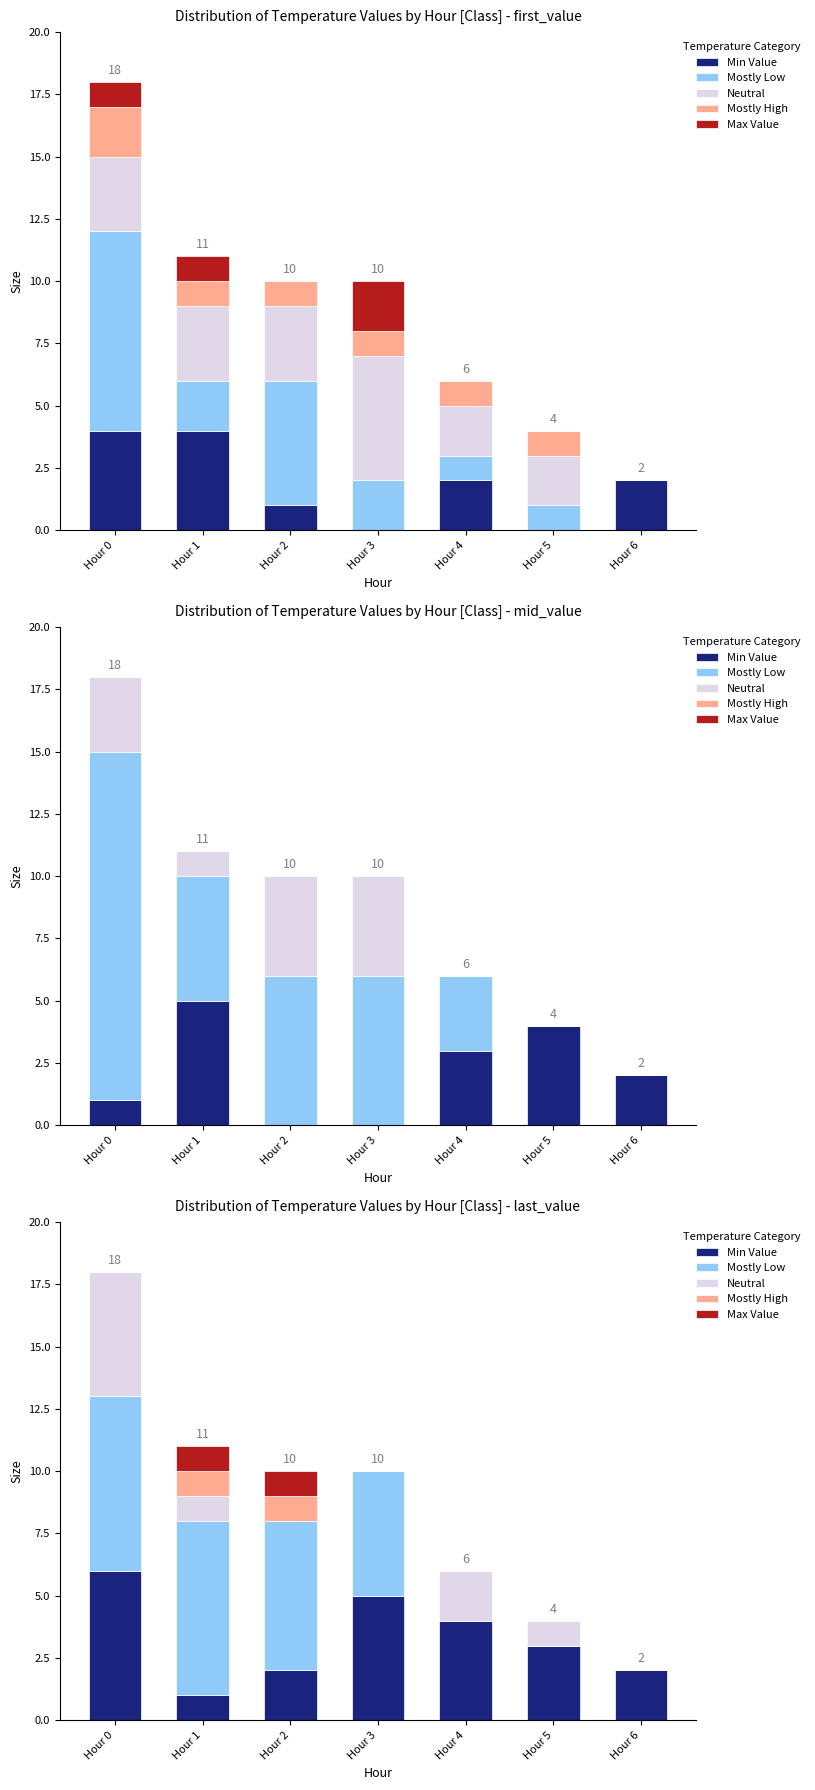

How many groups of bars are there?

7